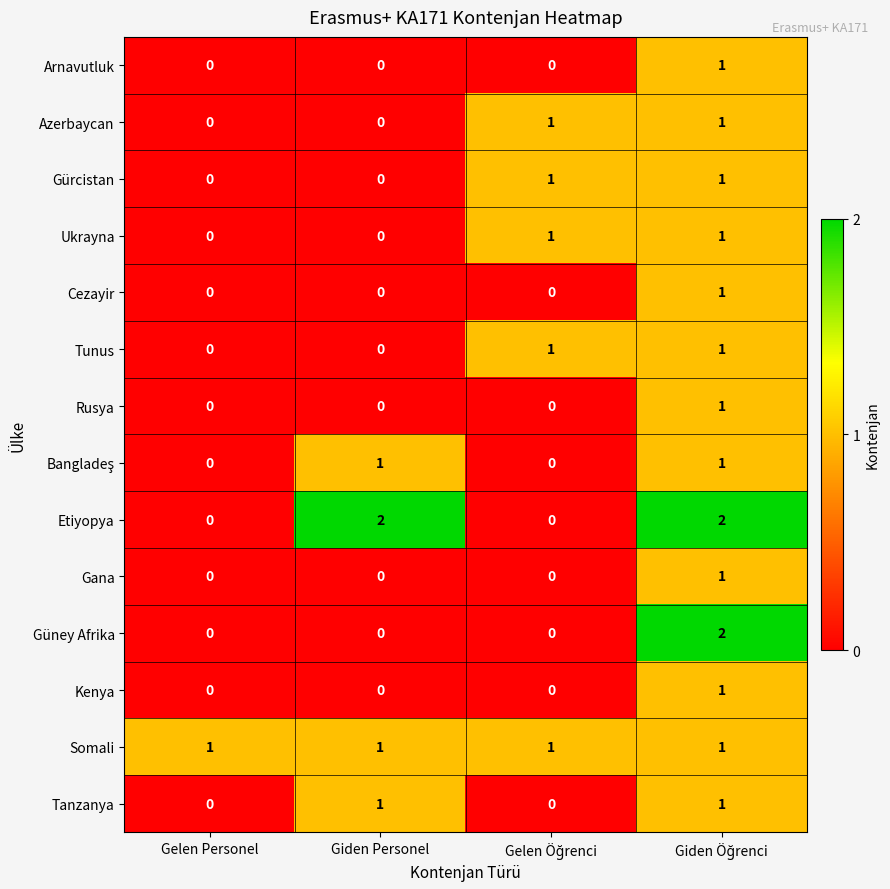

Is it true that Tunus equals 0 at Giden Personel?

True